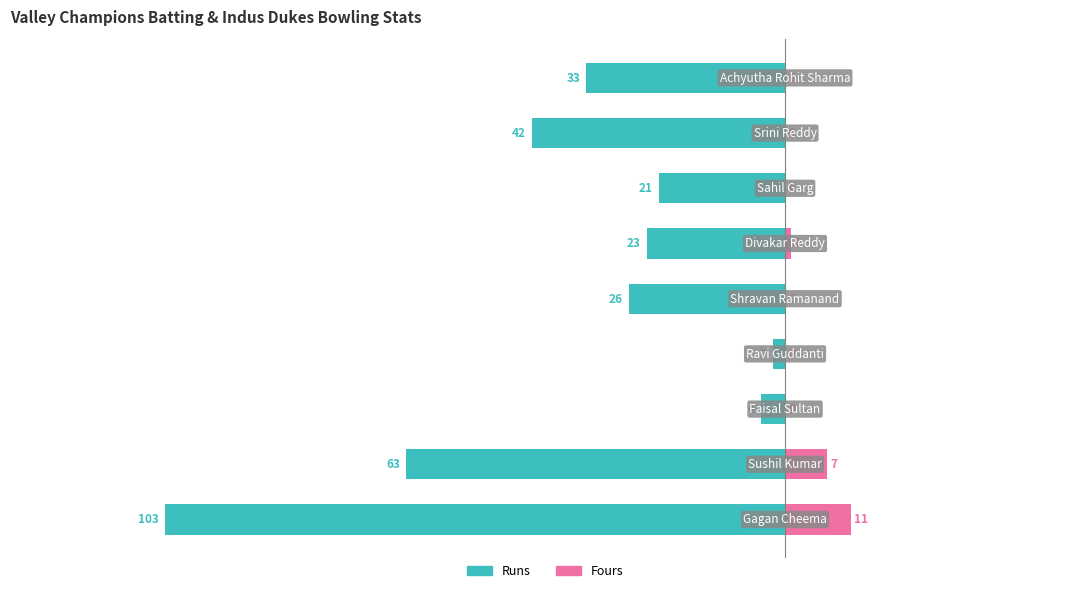

Are the bars horizontal?

Yes